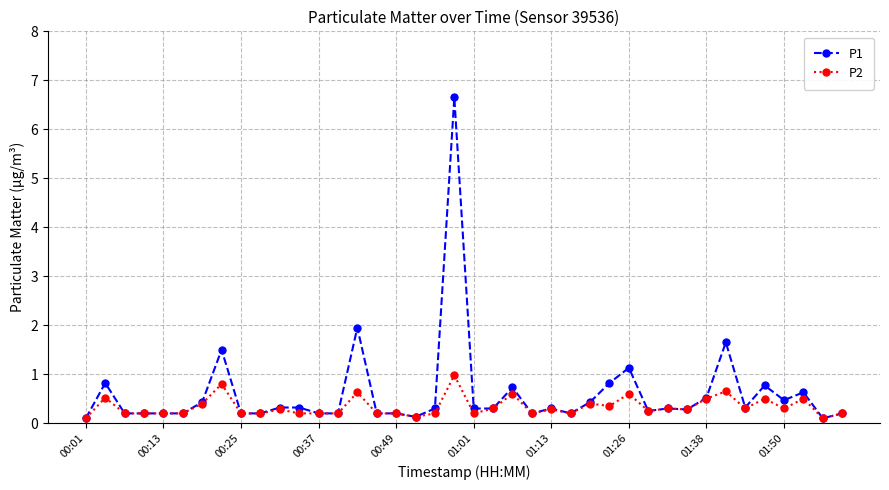

List the series in order of their peak value, highest first.

P1, P2